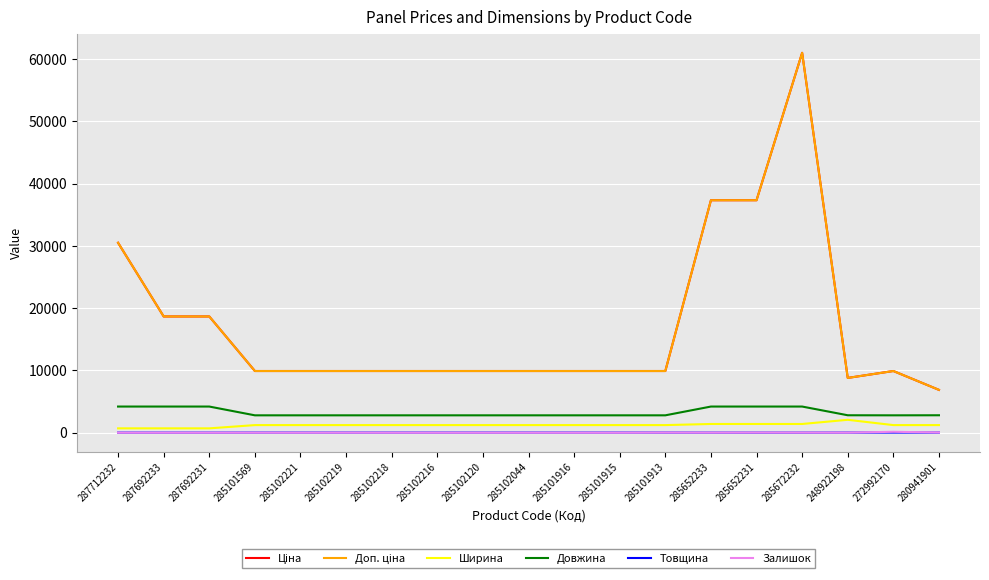

Does the chart display data point markers on the line(s)?

No